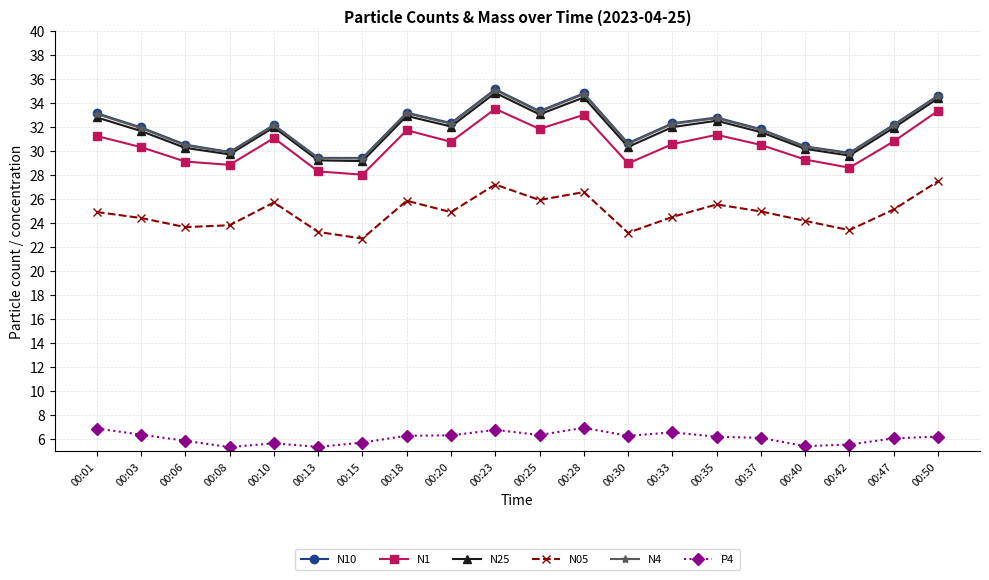

At which category is the sum across all series the highest?

00:23